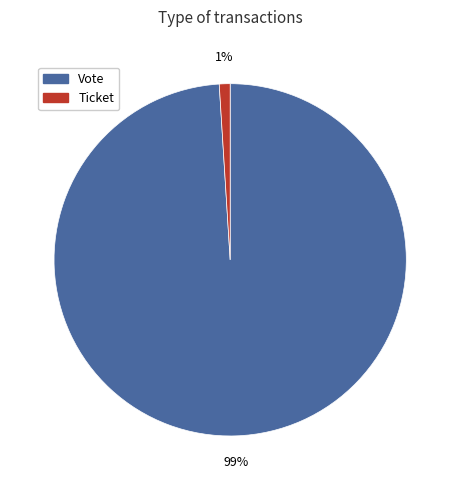

How many slices are in this pie chart?

2